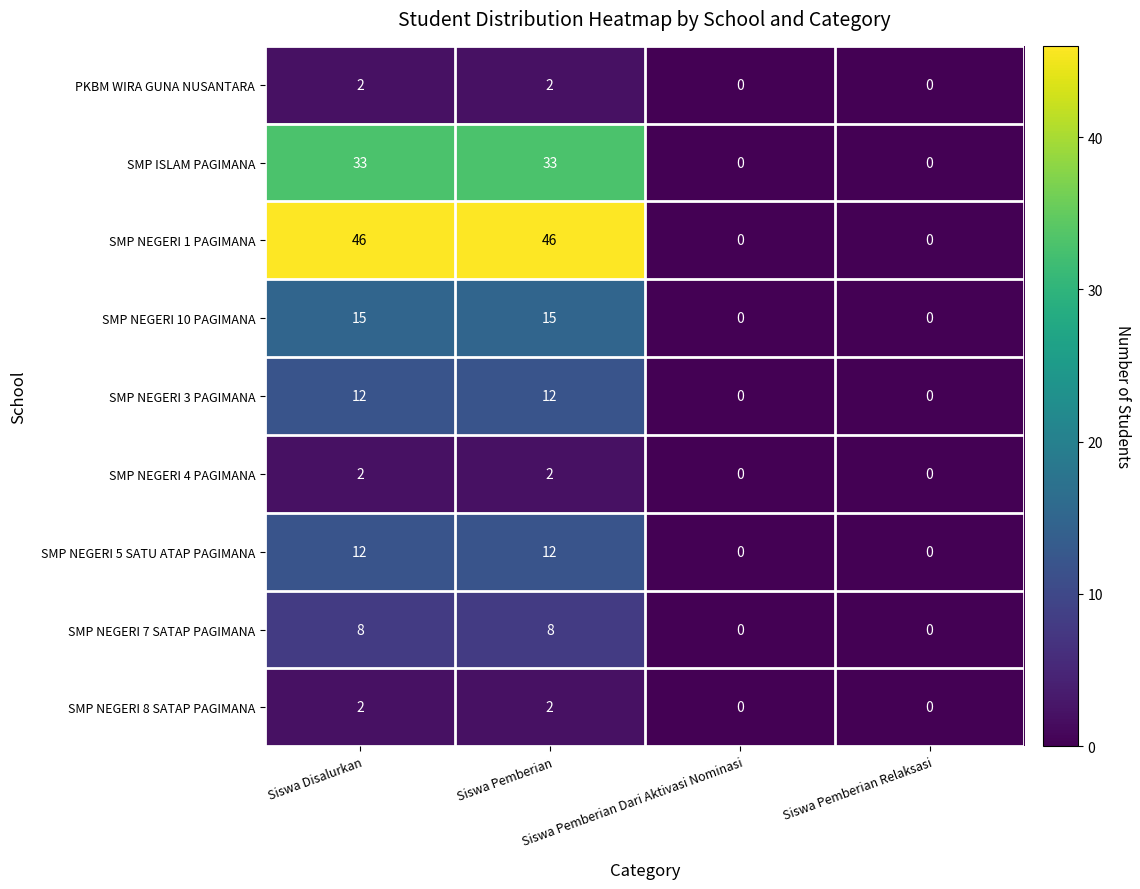

How many data points does each series have?

4